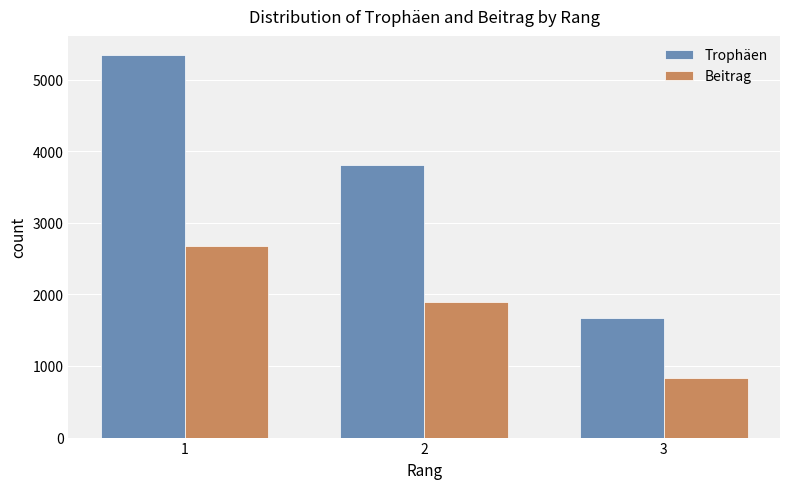

Reading left to right, list all the values displayed in this chart.

Trophäen: 5343	3800	1665
Beitrag: 2671	1900	832